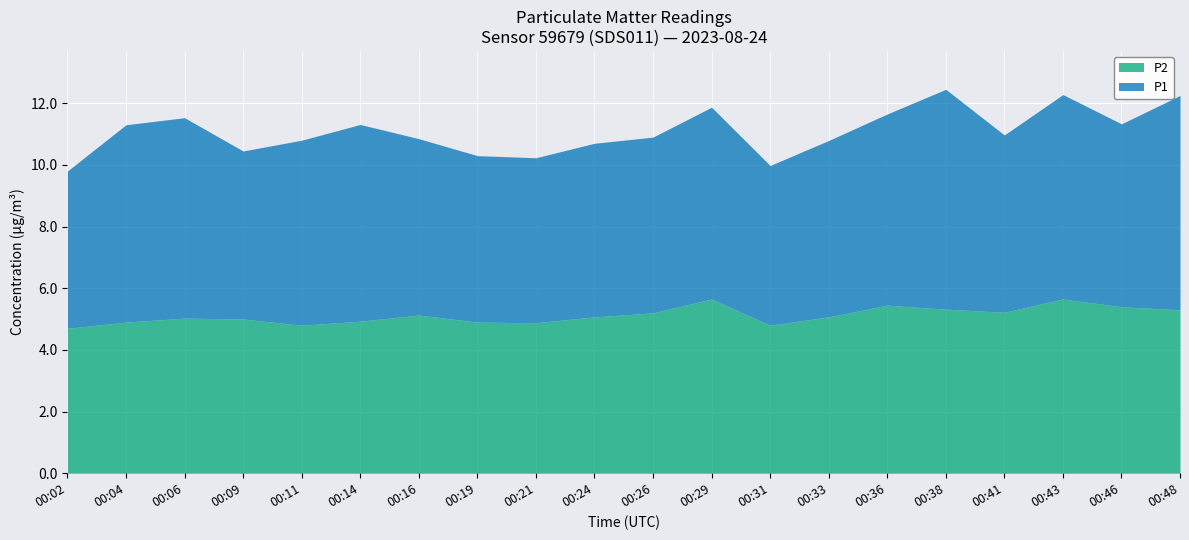

True or false: P2 has a value of 5.3 at 00:38.

True